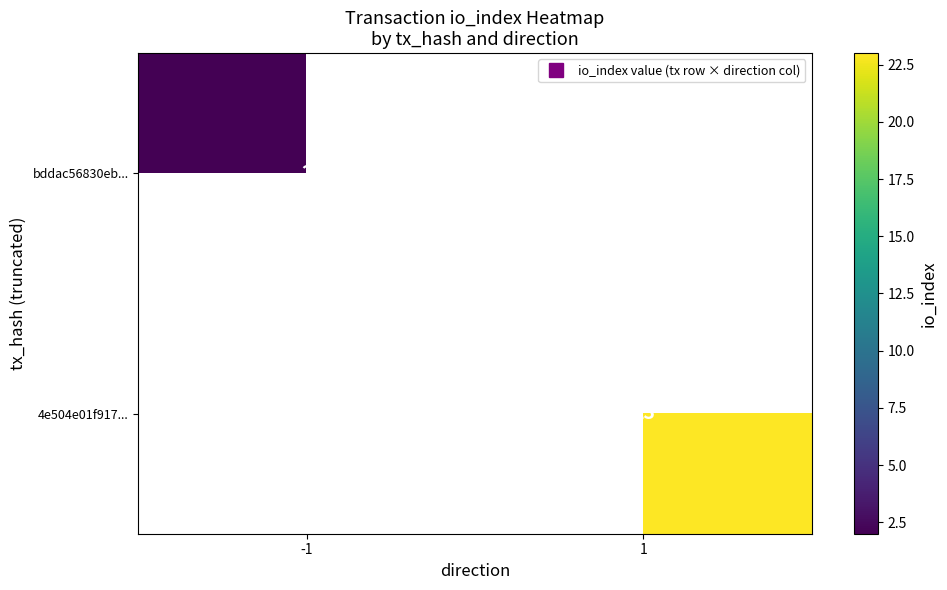

At how many categories does at least one series exceed 11?

1